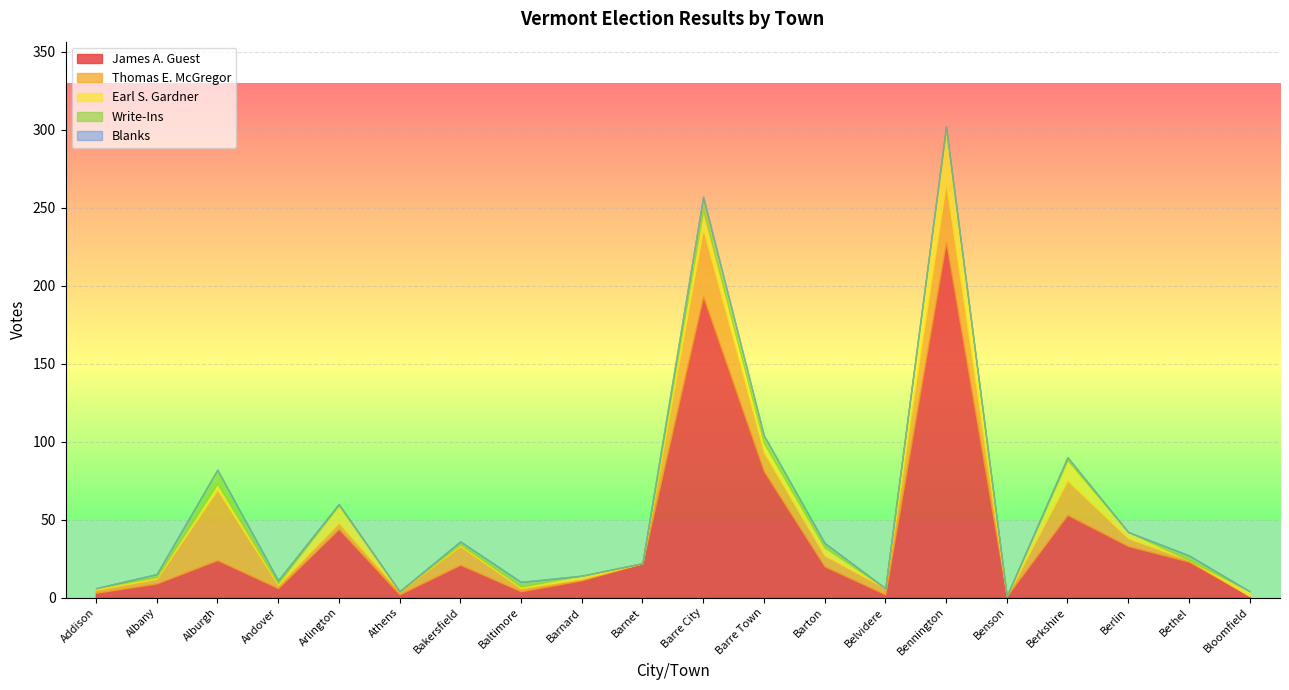

At which label does Thomas E. McGregor reach its minimum?

Barnet